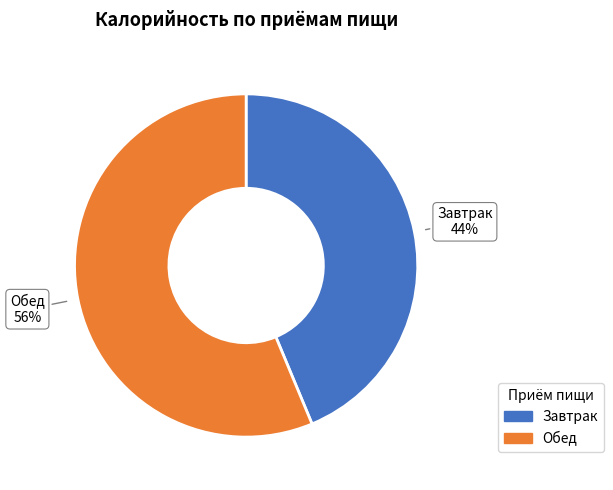

How many slices are in this pie chart?

2